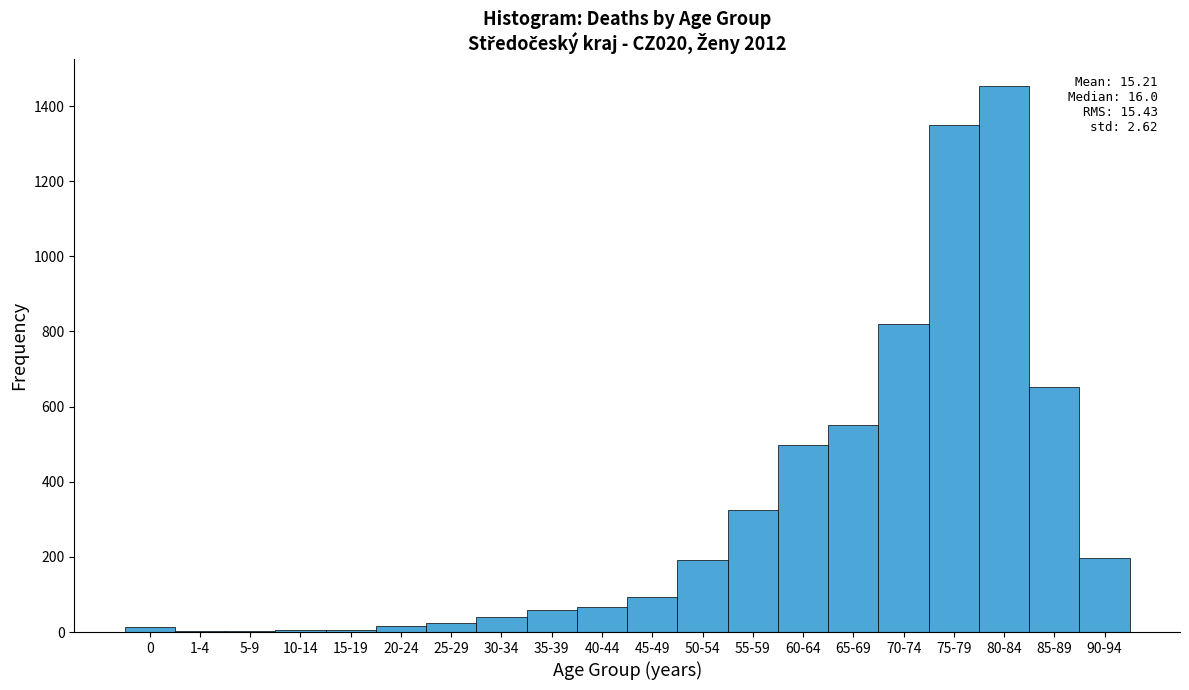

True or false: the data shows 66 at 40-44.

True